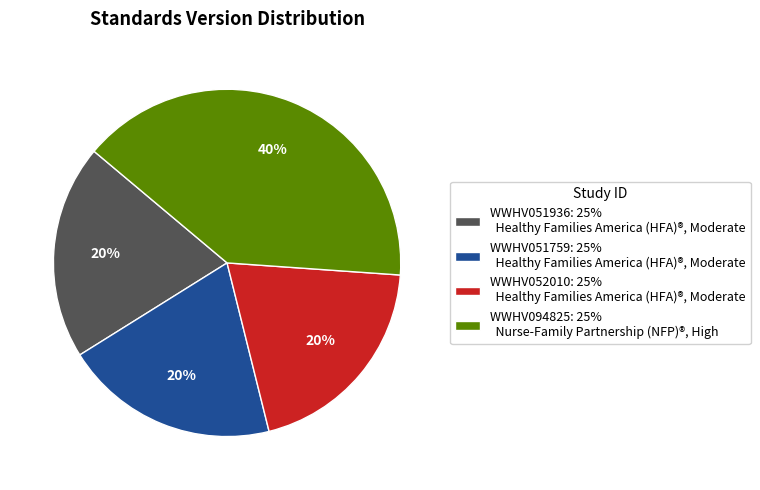

To the nearest percent, what is the combined percentage of WWHV051936 and WWHV094825?

60%